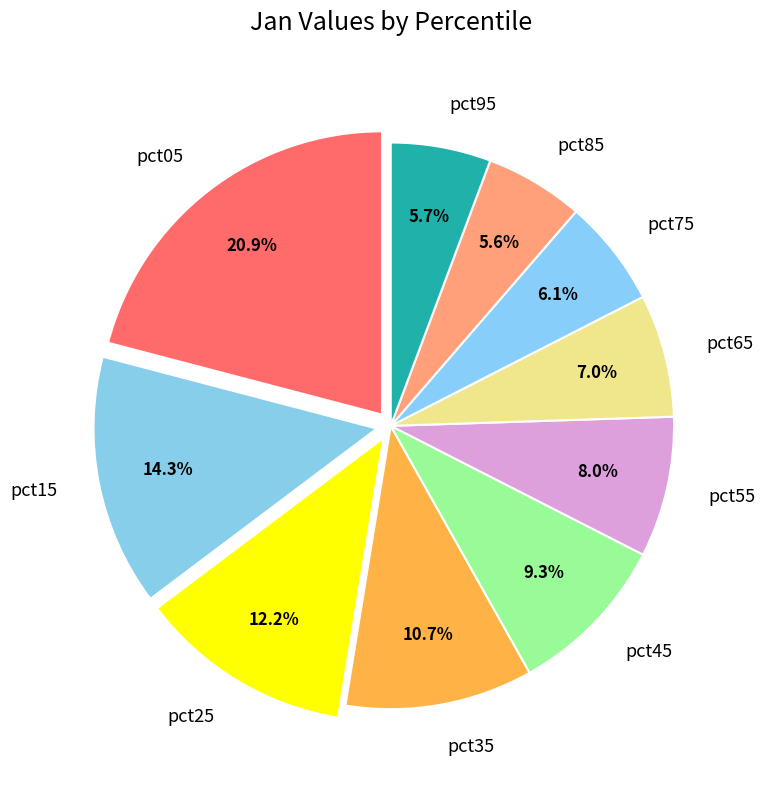

To the nearest percent, what is the difference between the largest and smallest slice percentages?

15%